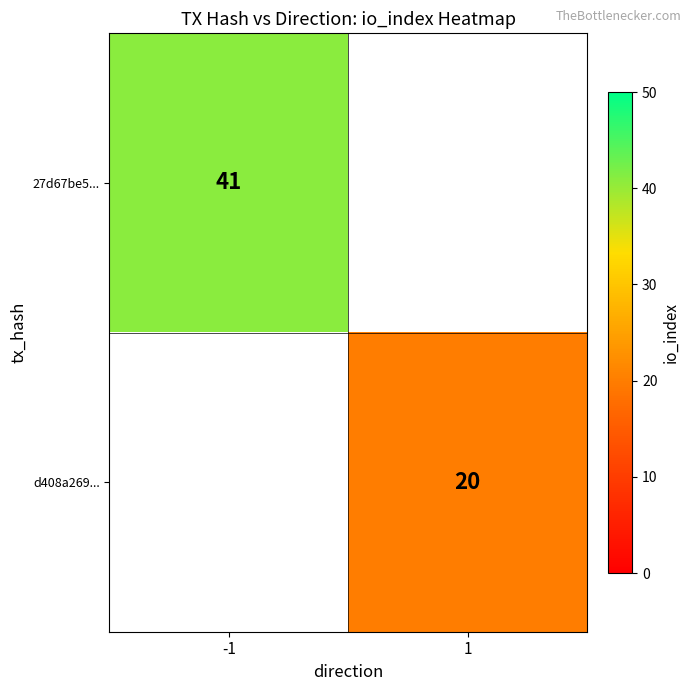

True or false: d408a269... has a value of 20 at 1.

True